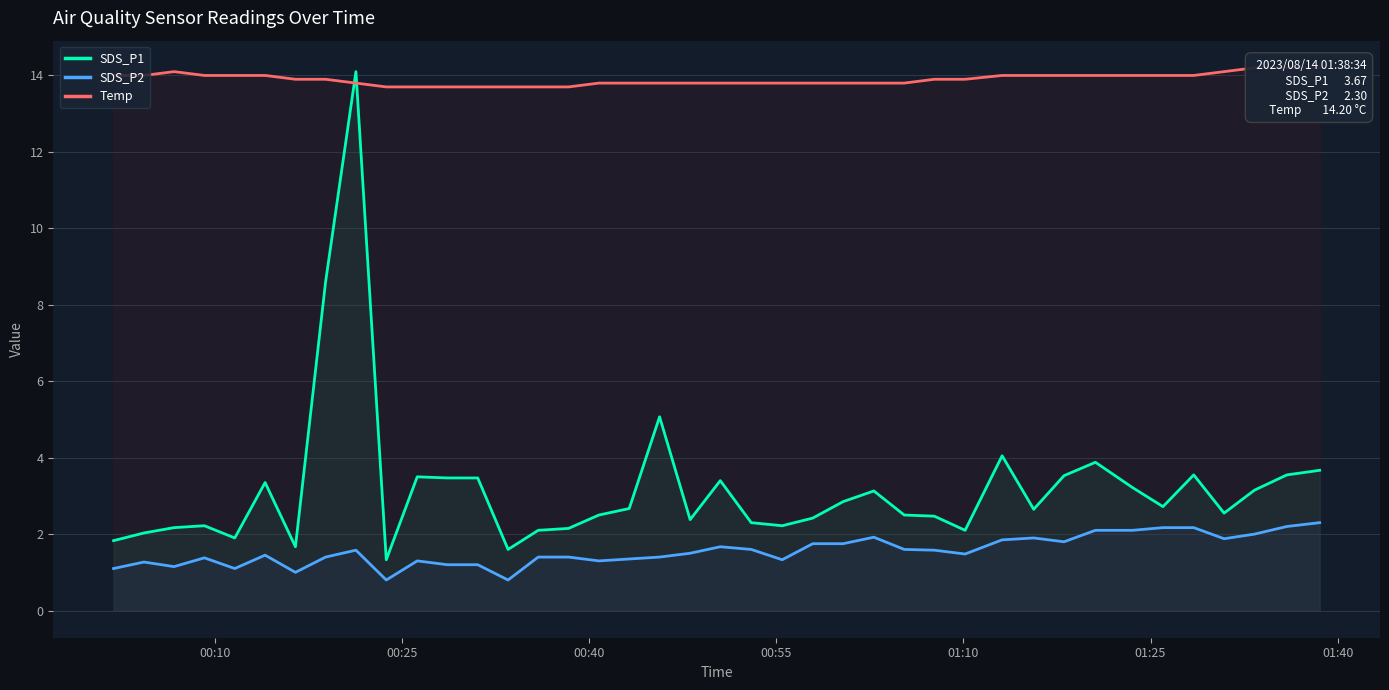

Count the number of data series in this chart.

3